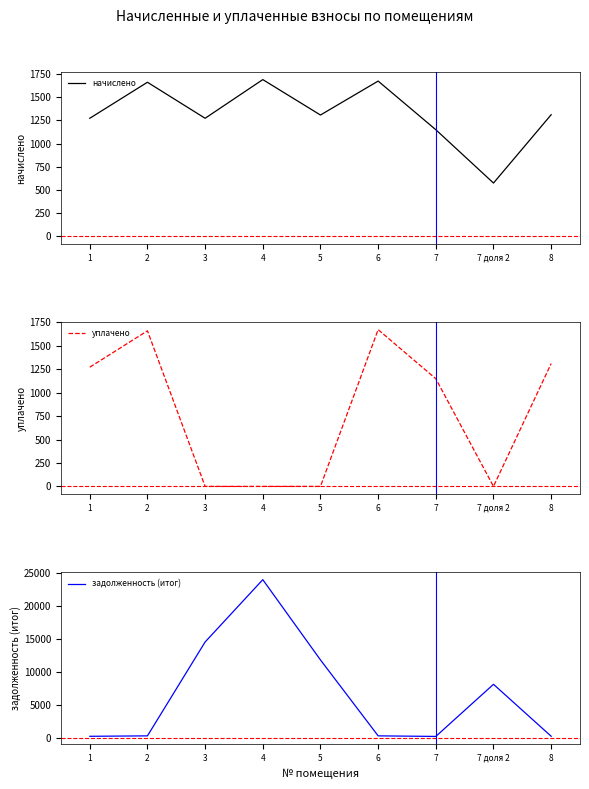

Which series has the widest spread of values?

задолженность (итог)